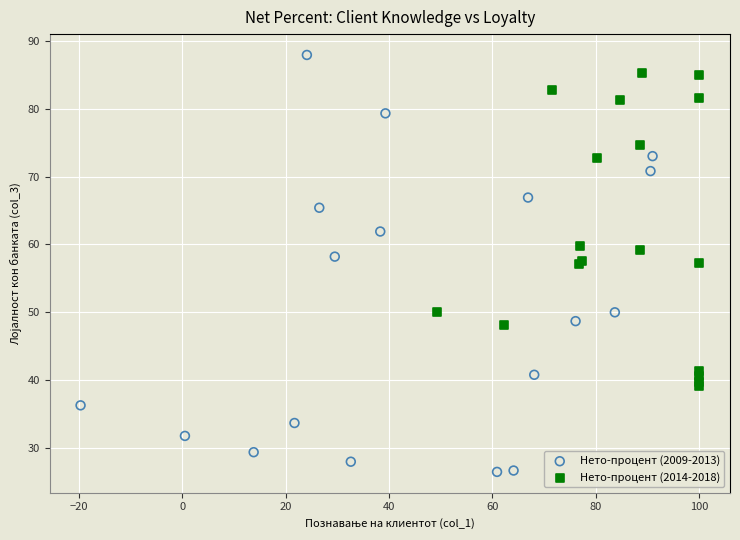

What are all the series names shown in the legend?

Нето-процент (2009-2013), Нето-процент (2014-2018)